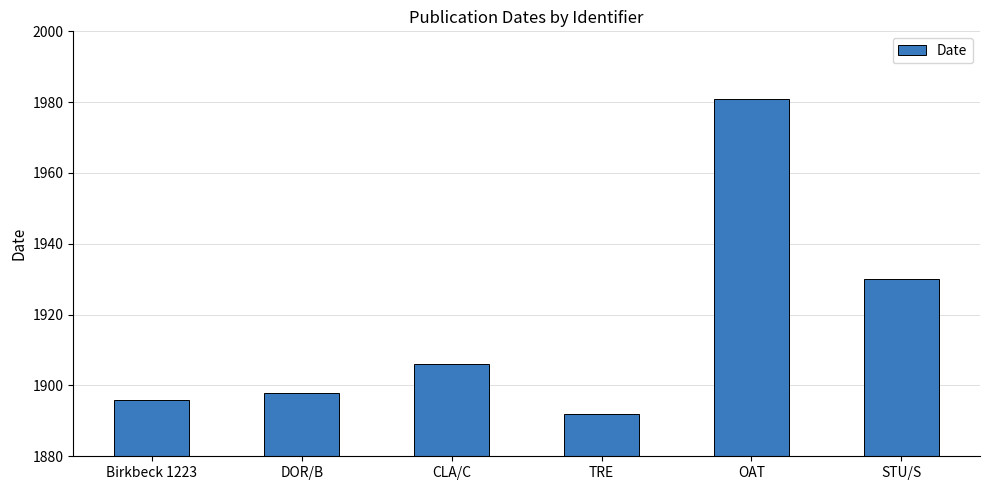

Which category has the lowest value across all series?

TRE